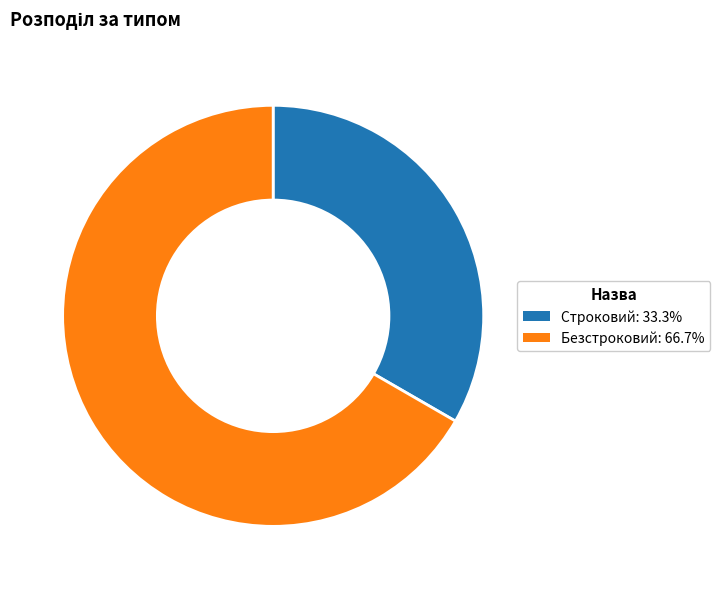

Is it true that Безстроковий is 80% of the pie?

False